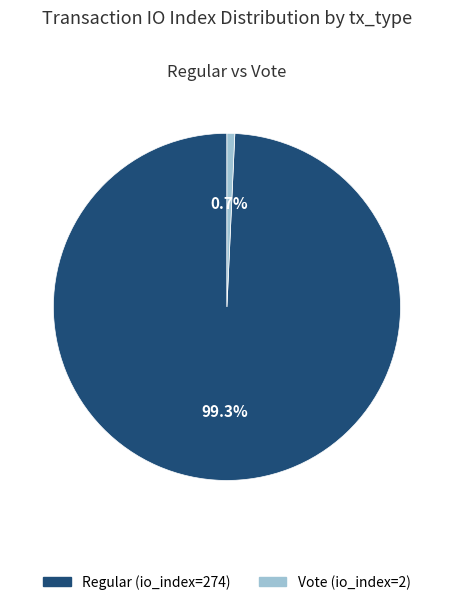

Is there any slice that represents more than half of the pie?

Yes